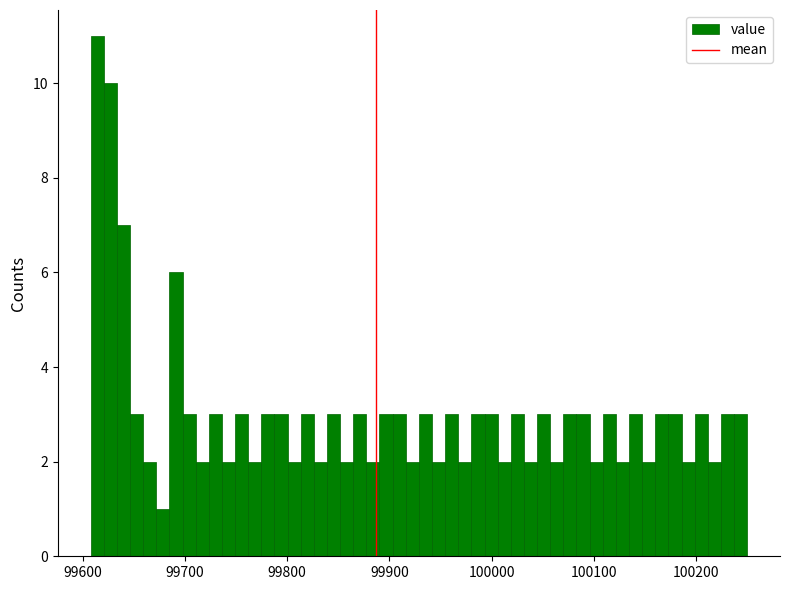

Read against the x-axis, roughly where is the centre of the tallest bar?

99610